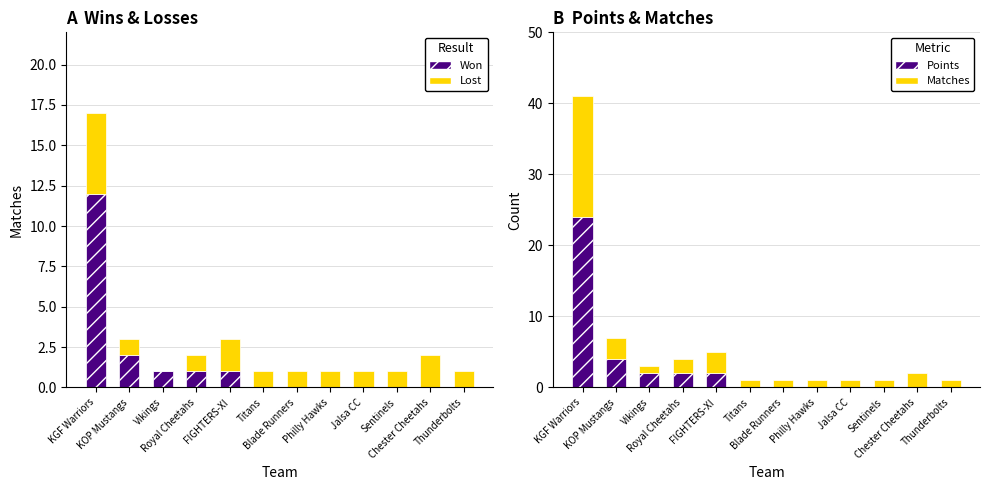

True or false: Points has a value of 0 at Vikings.

False